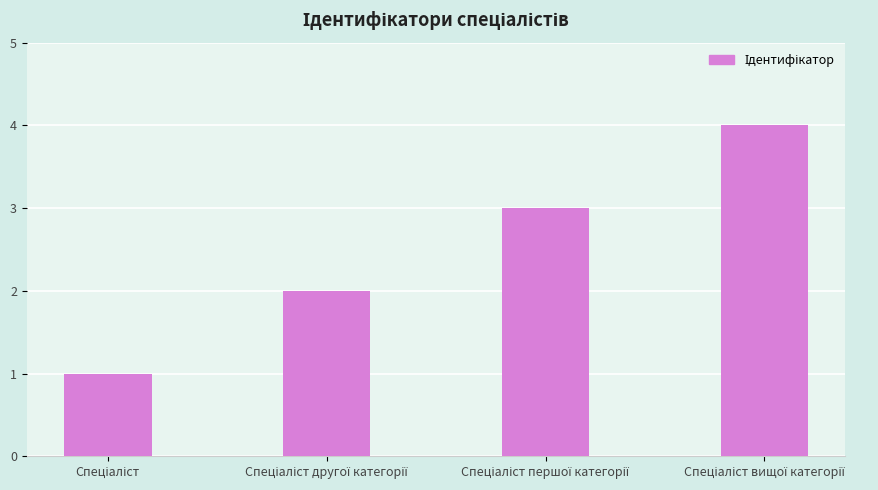

What is the sum of all values?

10